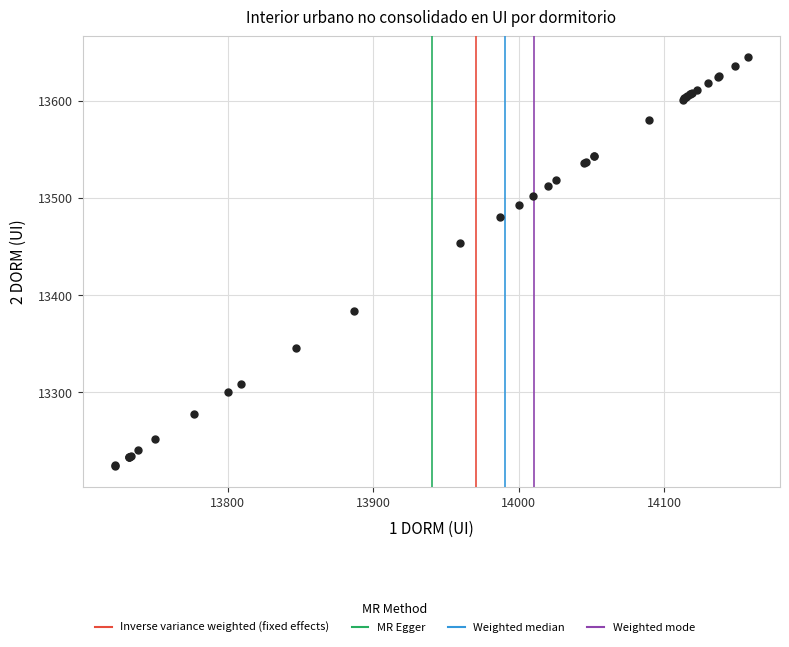

What Y value in the scatter plot is closest to 13434?

13454